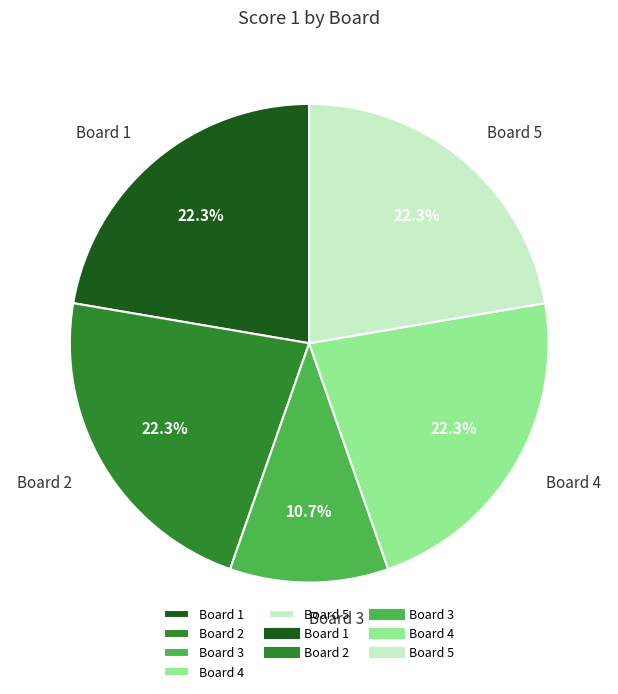

Is it true that Board 4 is 22% of the pie?

True